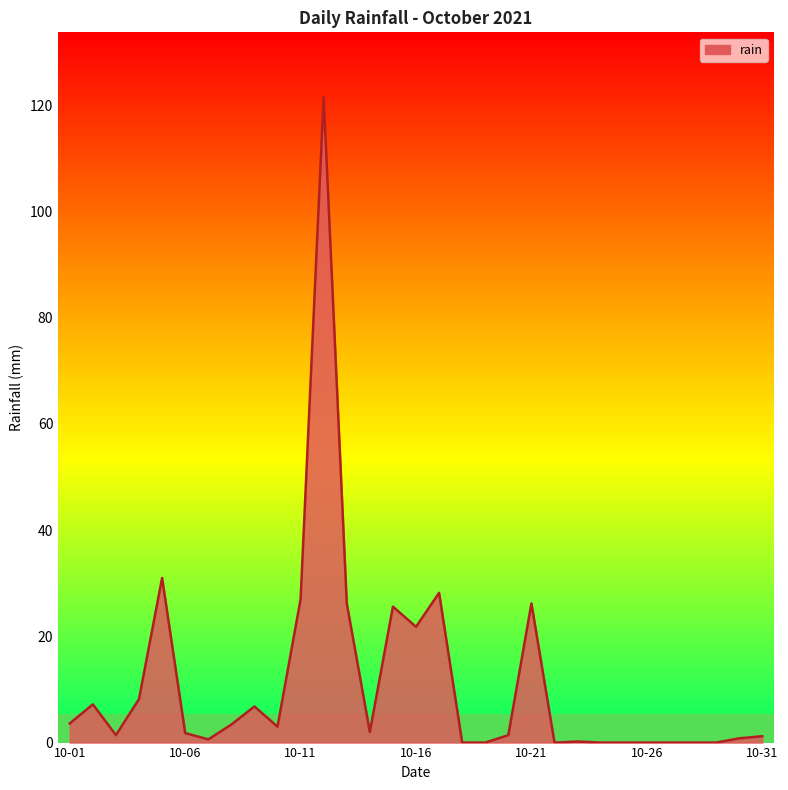

What is the greatest value displayed?

121.6